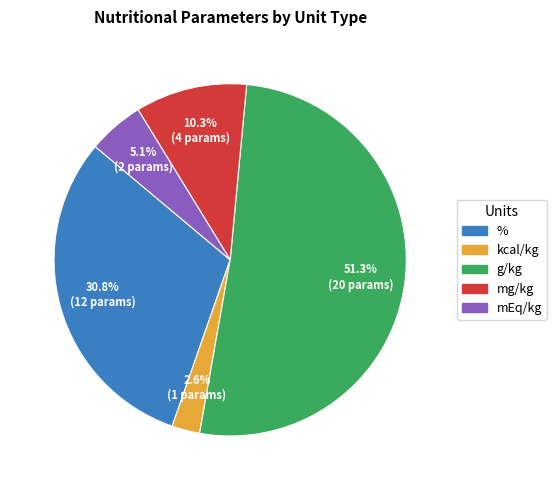

What portion of the pie excludes kcal/kg?

97.4%